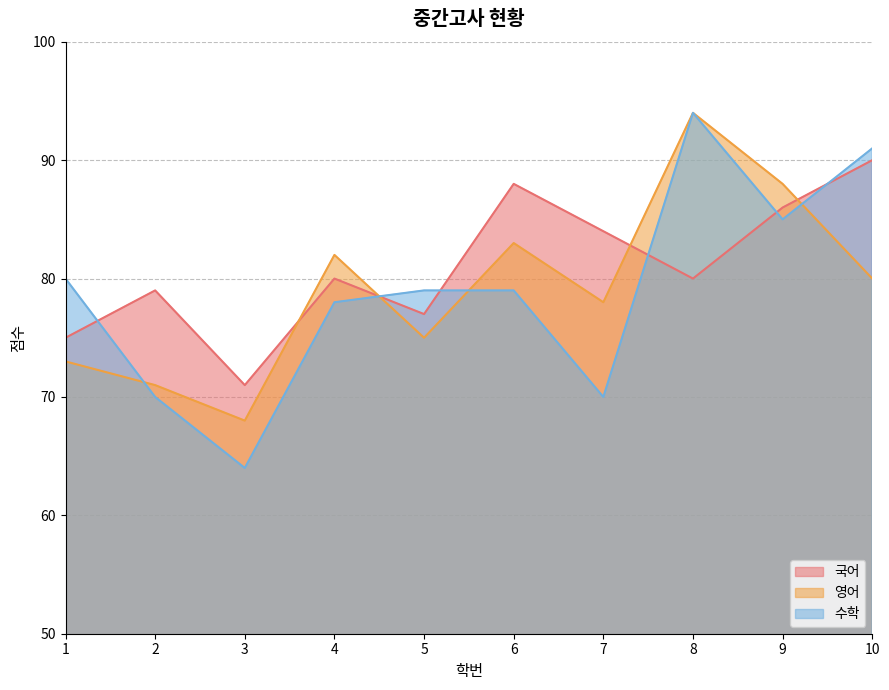

True or false: 국어 has a value of 26 at 6.

False